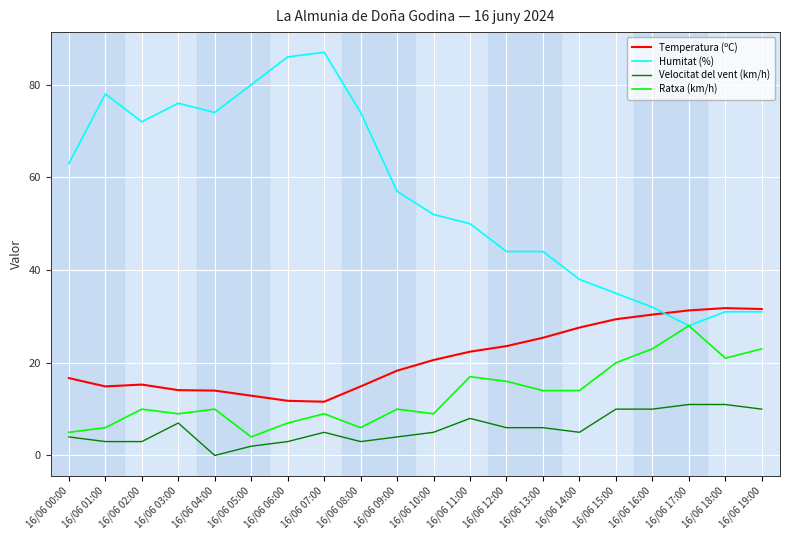

Does the chart display data point markers on the line(s)?

No